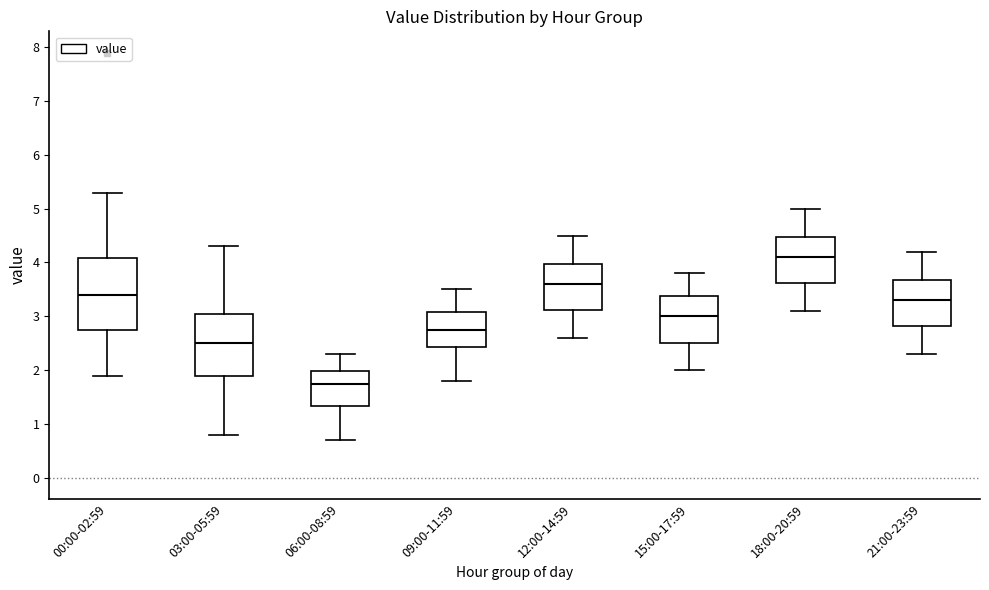

Which box is the tallest, from its lower edge to its upper edge?

00:00-02:59